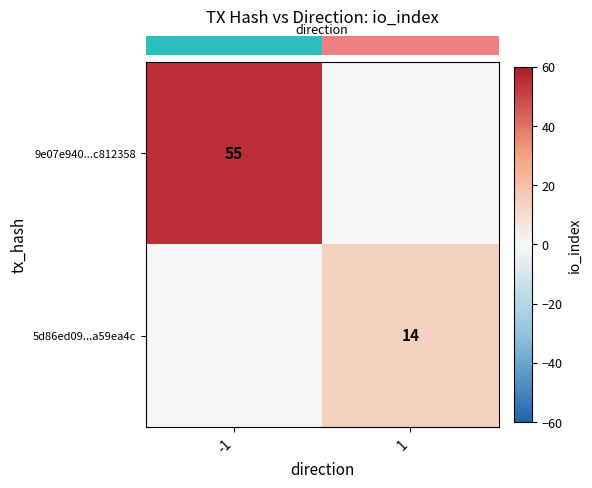

At 1, list the series in order from smallest to largest.

row_0, row_1